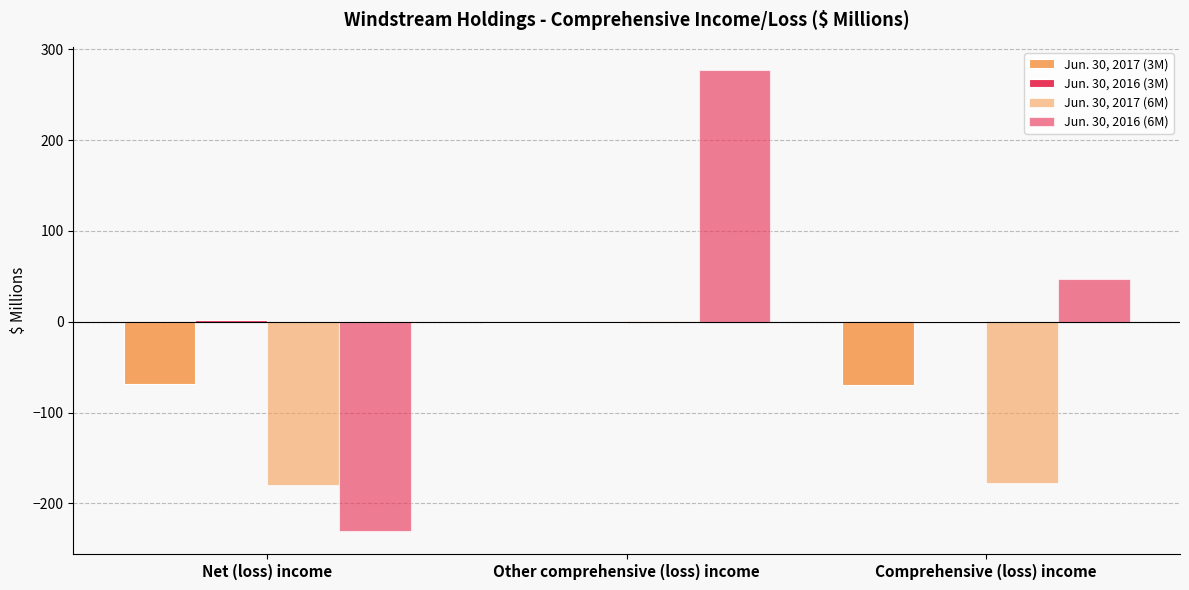

What is the spread (max minus min) of values at Net (loss) income?

231.9